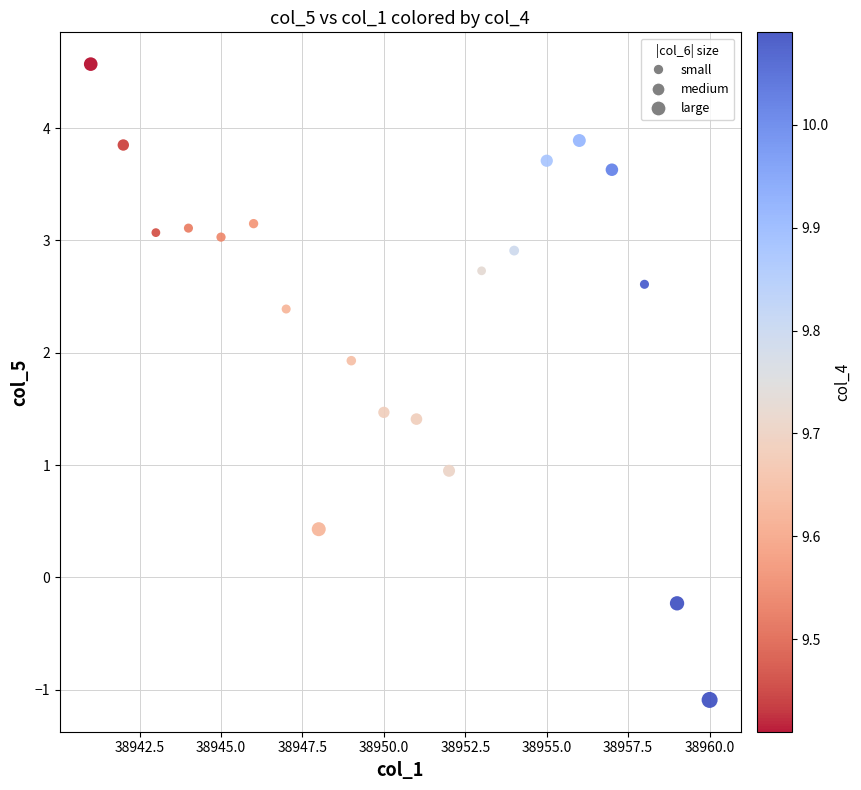

What is the range of X values (max minus min)?

19.0